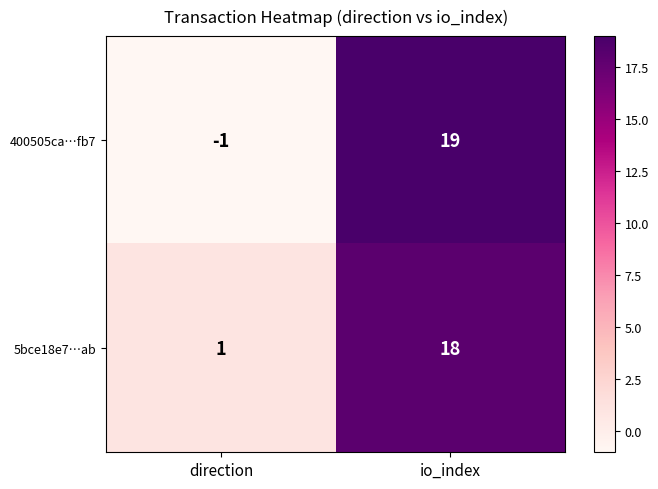

At which category is the sum across all series the highest?

io_index